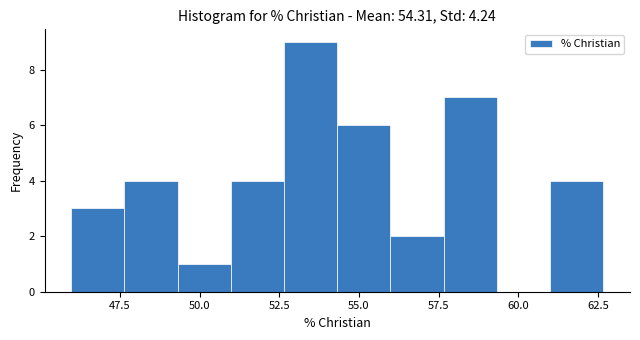

Around what value on the x-axis is the tallest bar? Give the approximate position of its centre, as read against the axis.

53.5